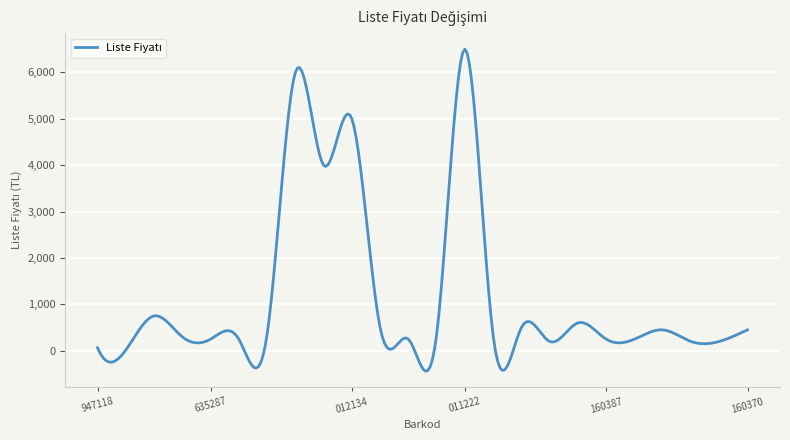

What is the difference between the maximum and minimum values?

6939.8